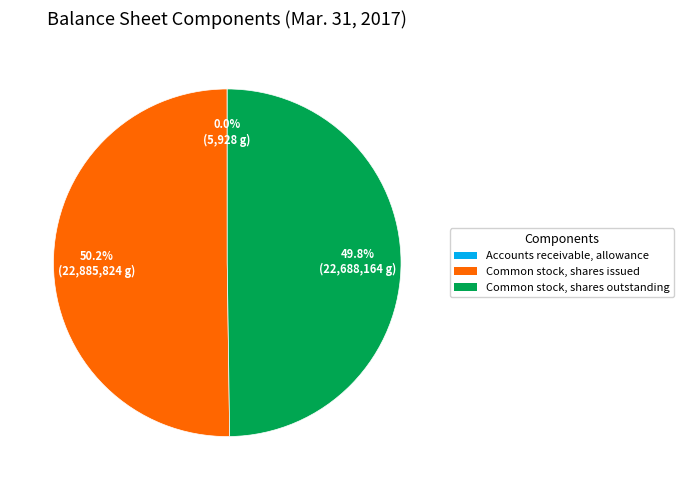

To the nearest percent, what is the difference between the largest and smallest slice percentages?

50%